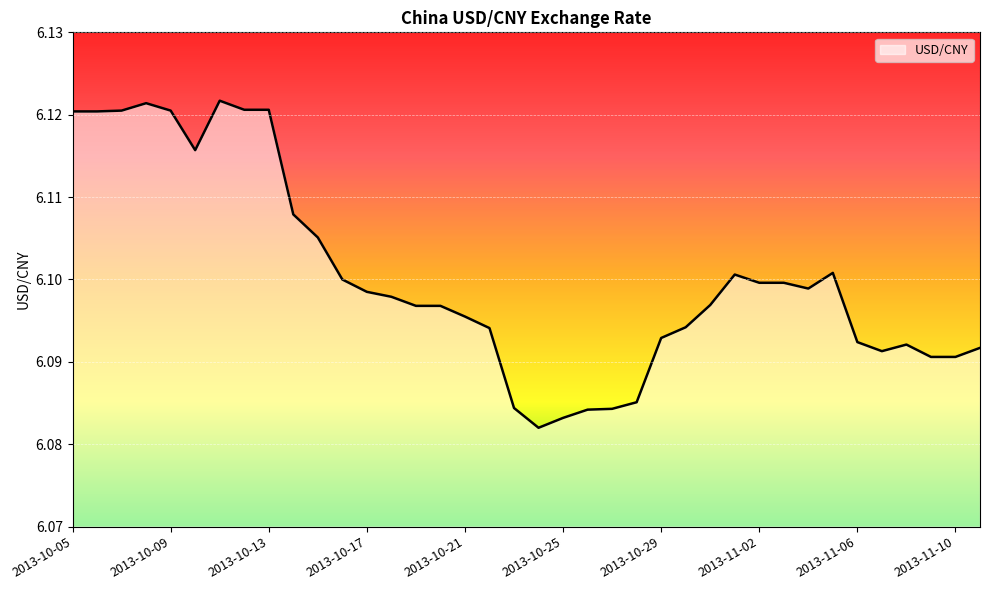

How many points are higher than both their immediate neighbors (excluding endpoints)?

5